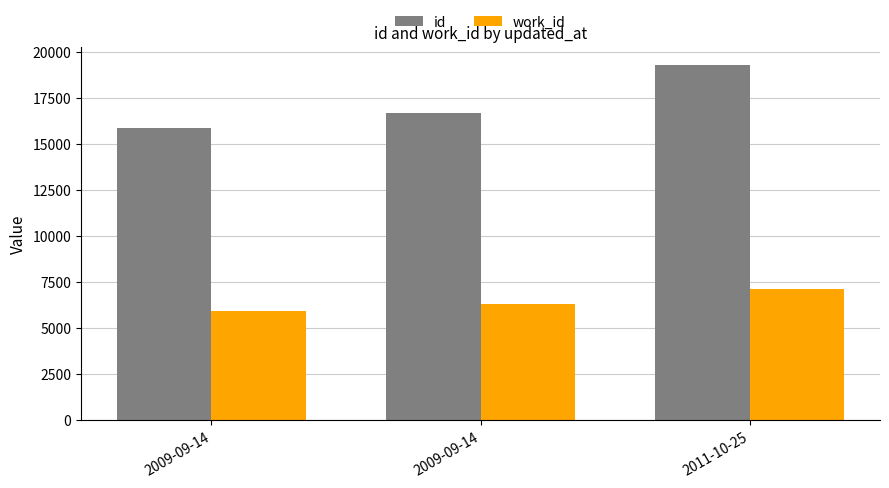

How many values in the work_id series are below 6309?

1